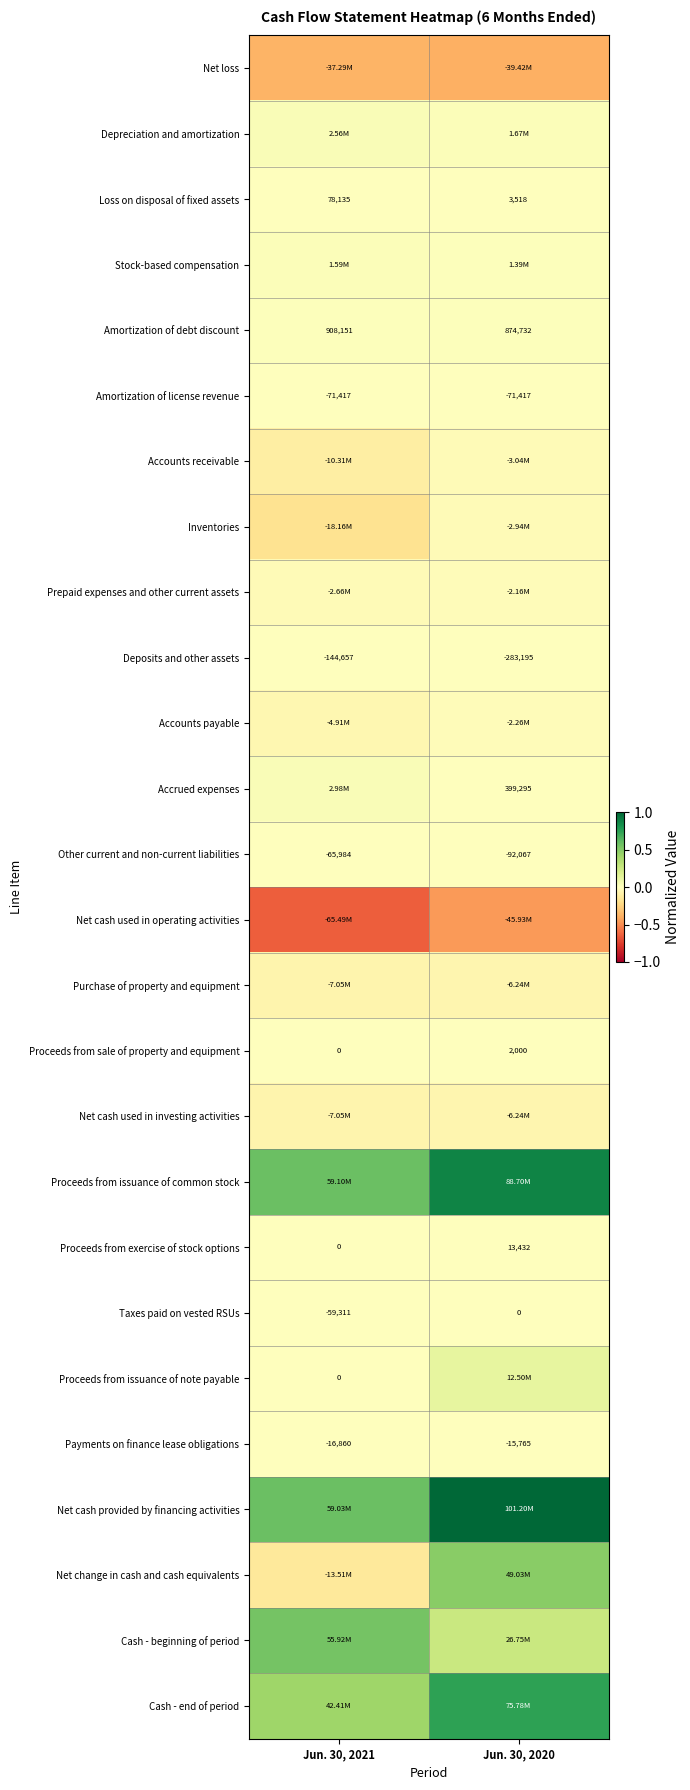

At which label does Net cash provided by financing activities reach its peak?

Jun. 30, 2020